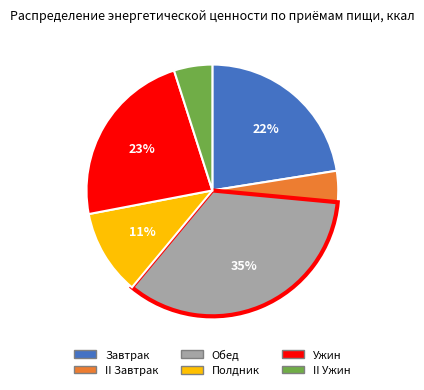

Is it true that II Завтрак is 10% of the pie?

False